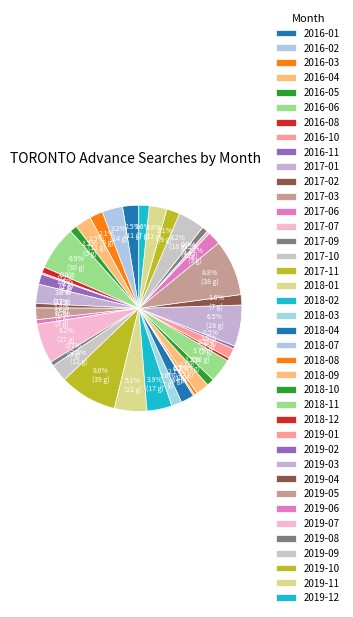

What percentage is the 2017-09 slice, to the nearest percent?

1%